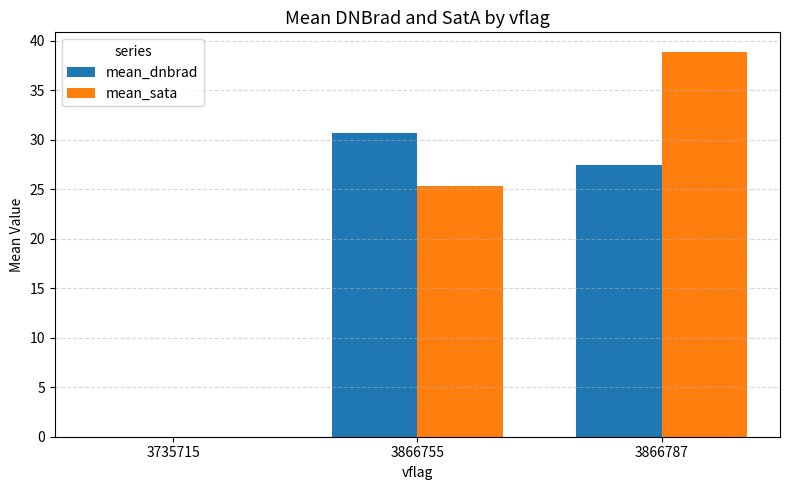

The mean_sata series shows 62.2 at 3866787. True or false?

False